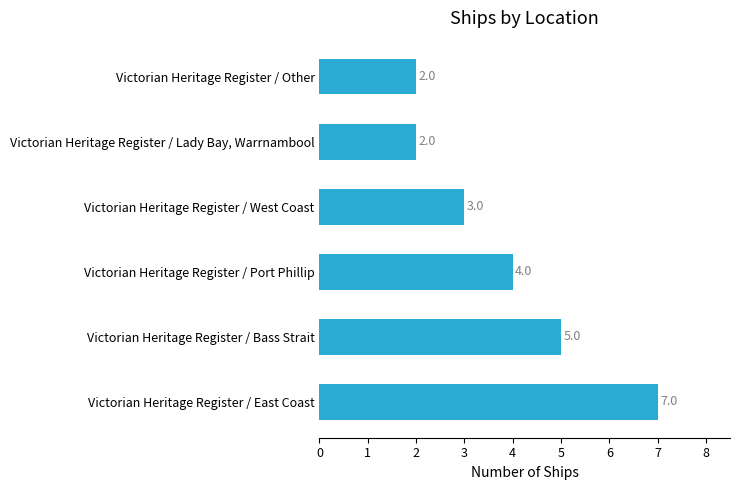

How many values are between 2 and 5?

5